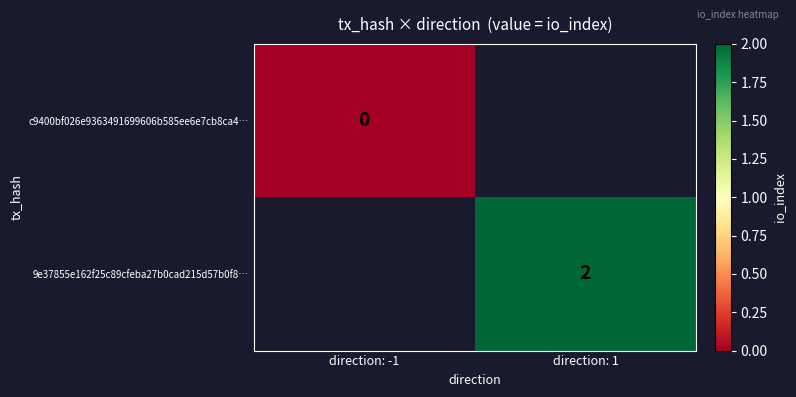

At how many categories does at least one series exceed 1?

1